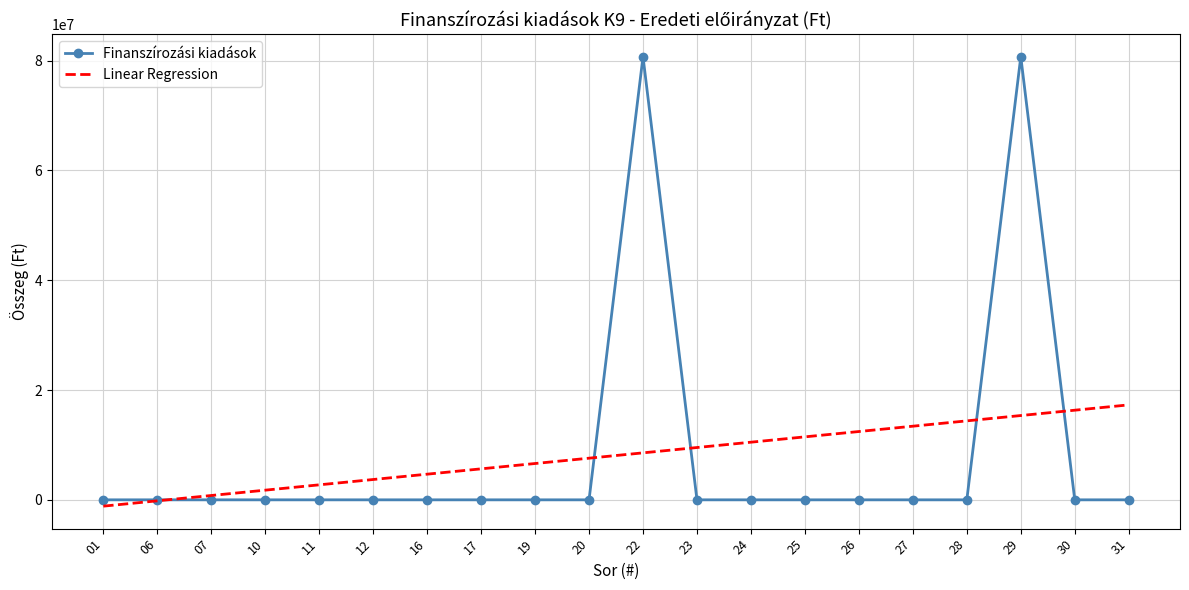

What is the highest value of the Linear Regression series?

17293339.3